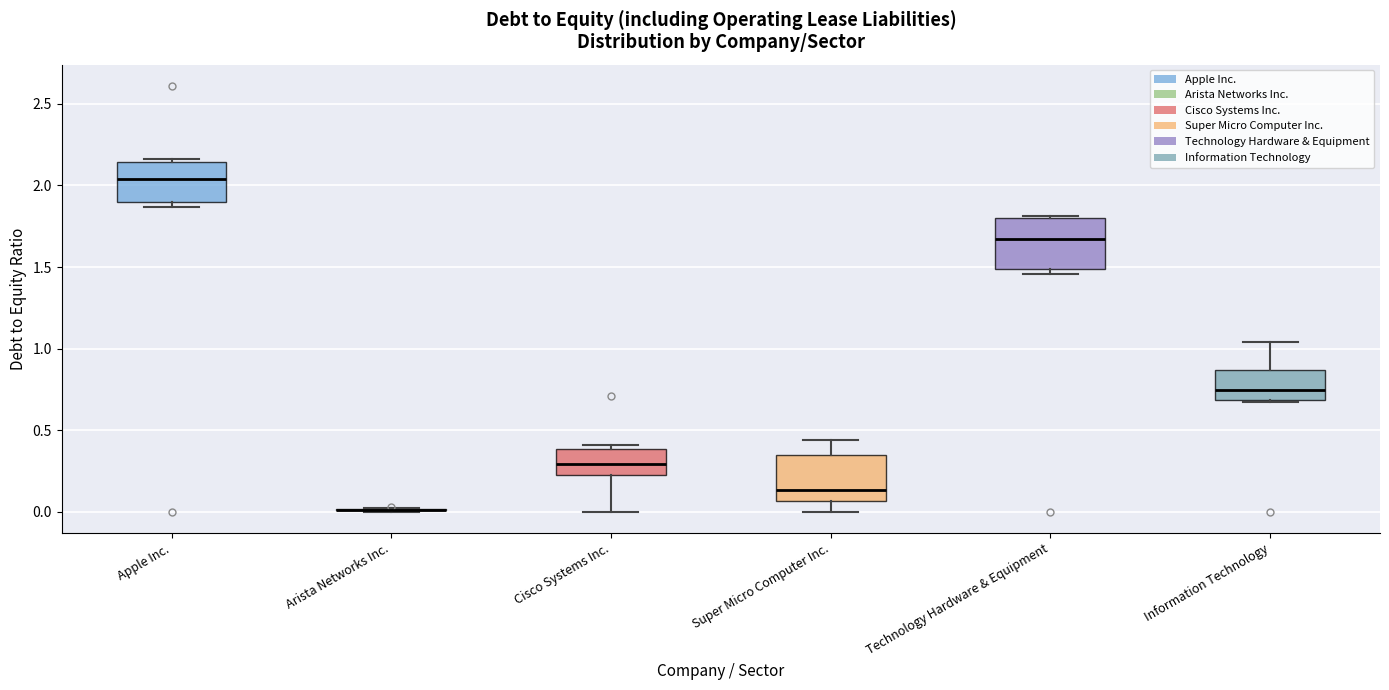

Reading left to right, transcribe this box plot: for each box, give where its median line is, the range the box spans, and where its two whiskers end, as read against the y-axis. The values are not printed on the chart, so give them approximately, as read against the axis.

Apple Inc.: median 2.05, box 1.90 to 2.15, whiskers 1.85 to 2.15 (just above the box's upper edge)
Arista Networks Inc.: box collapsed to a line at 0.00, whiskers 0.00 to 0.00
Cisco Systems Inc.: median 0.30, box 0.25 to 0.40, whiskers 0.00 to 0.40 (just above the box's upper edge)
Super Micro Computer Inc.: median 0.15, box 0.05 to 0.35, whiskers 0.00 to 0.45
Technology Hardware & Equipment: median 1.65, box 1.50 to 1.80, whiskers 1.45 to 1.80
Information Technology: median 0.75, box 0.70 to 0.85, whiskers 0.65 to 1.05